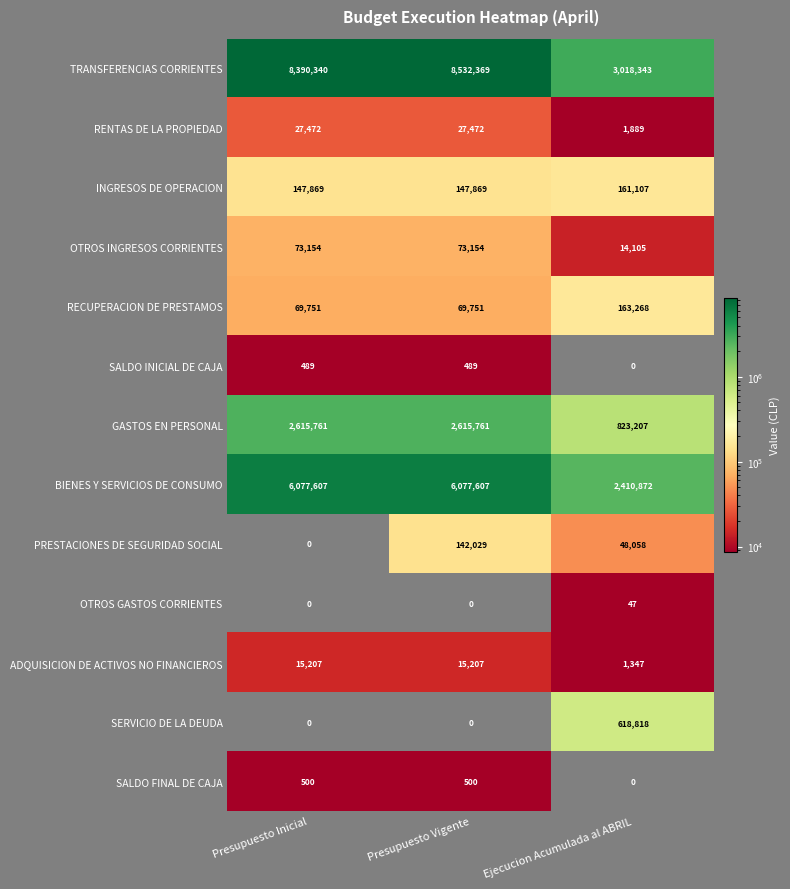

At how many categories does at least one series exceed 1821195?

3